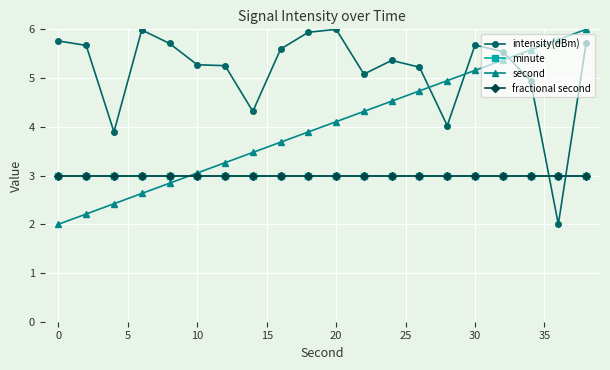

Does the chart have visible grid lines?

Yes